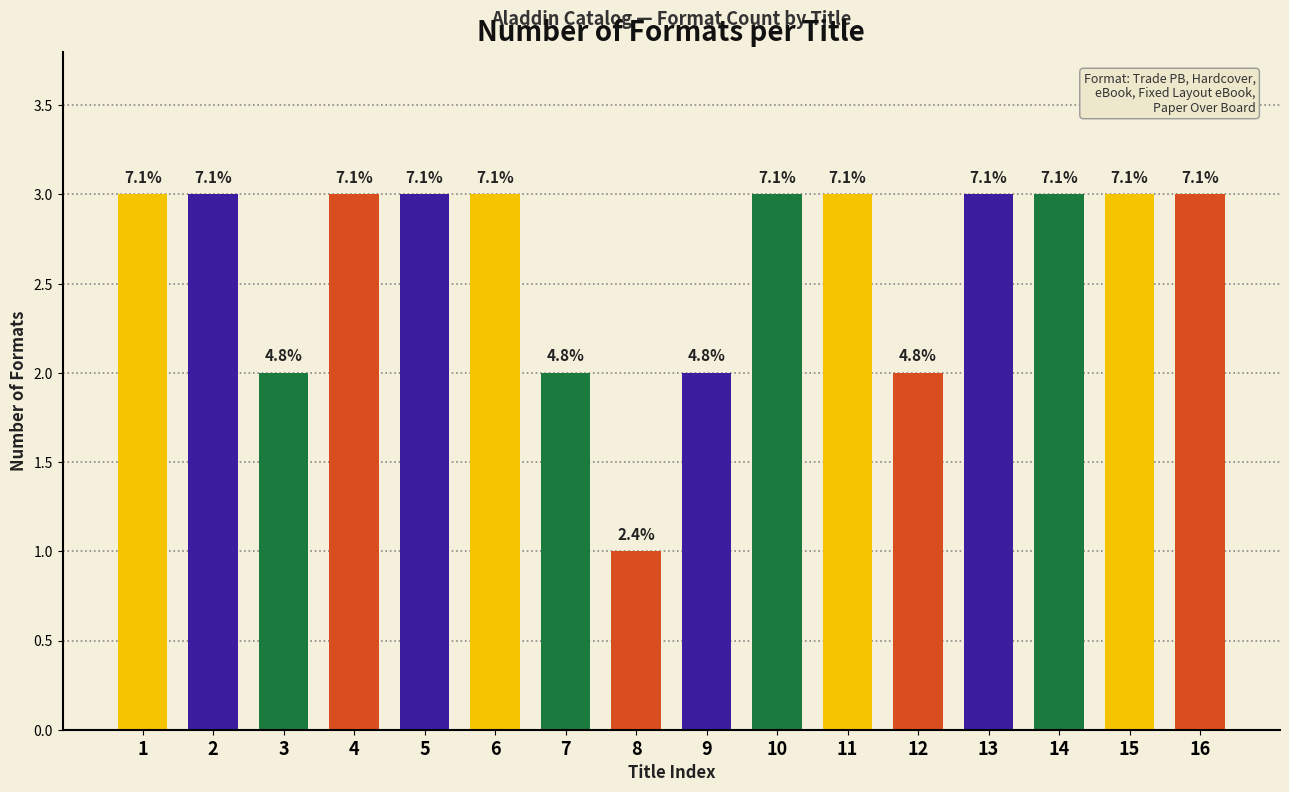

What is the difference between the maximum and second lowest values?

1